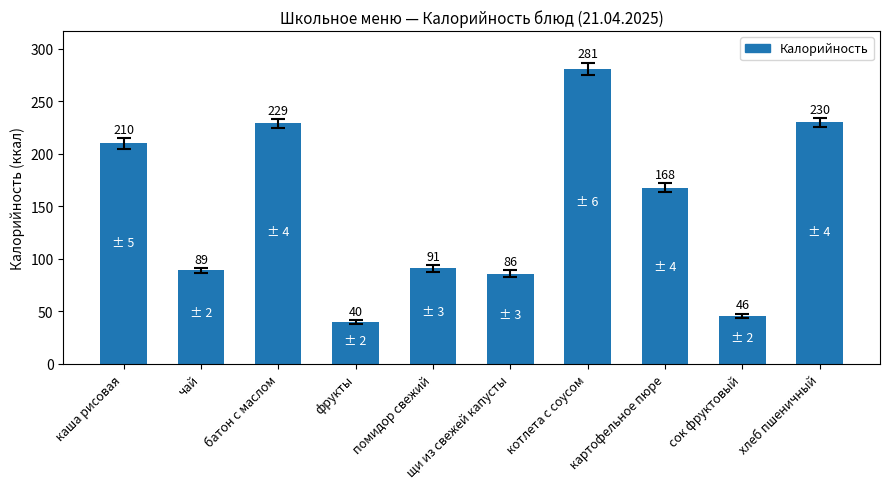

Rank the categories by value from highest to lowest.

котлета с соусом, хлеб пшеничный, батон с маслом, каша рисовая, картофельное пюре, помидор свежий, чай, щи из свежей капусты, сок фруктовый, фрукты